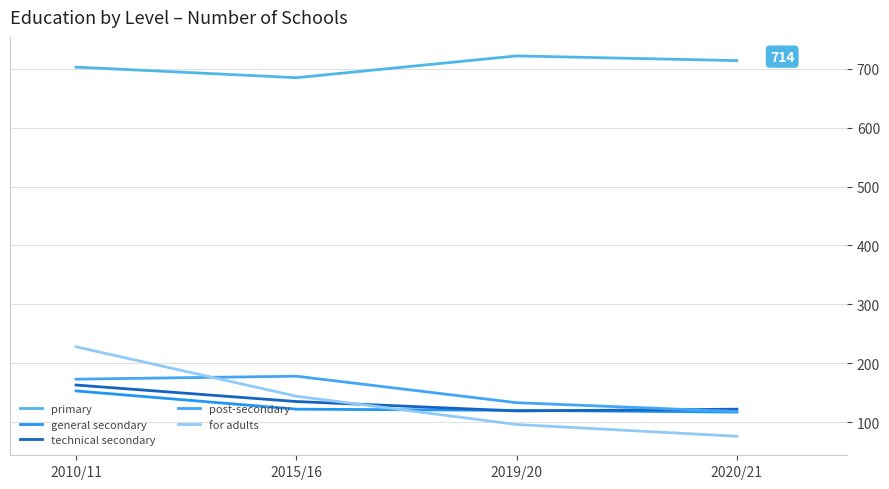

How many interior local valleys does the primary series have?

1